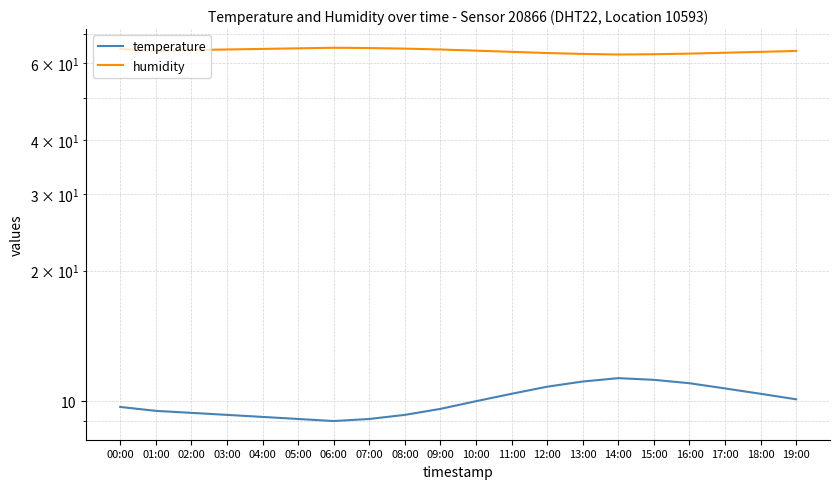

Is it true that humidity equals 30.3 at 05:00?

False